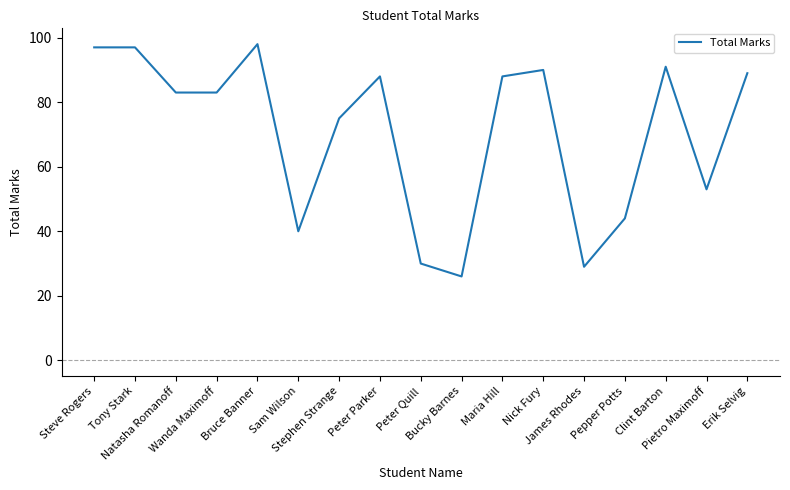

The value at Bucky Barnes is 26. True or false?

True